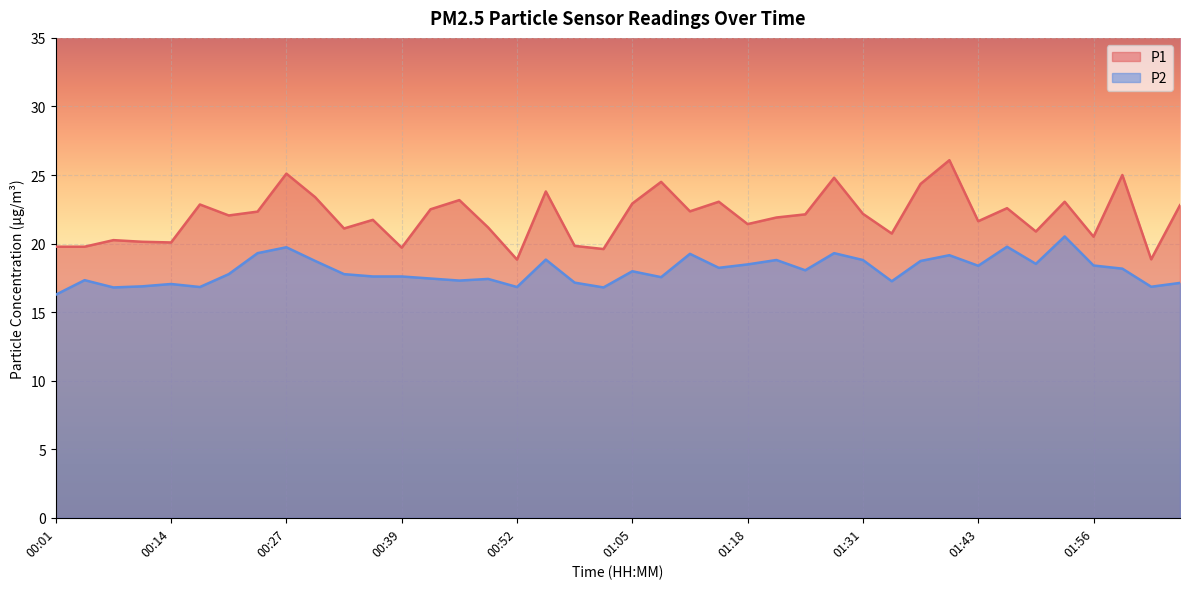

Reading right to left, what are all the values shown in this chart?

P1: 02:06=22.8	02:03=18.9	02:00=25.0	01:56=20.5	01:53=23.1	01:50=20.9	01:47=22.6	01:43=21.6	01:40=26.1	01:37=24.4	01:34=20.7	01:31=22.2	01:27=24.8	01:24=22.1	01:21=21.9	01:18=21.4	01:15=23.1	01:11=22.4	01:08=24.5	01:05=22.9	01:02=19.6	00:59=19.8	00:55=23.8	00:52=18.8	00:49=21.2	00:46=23.2	00:43=22.5	00:39=19.7	00:36=21.7	00:33=21.1	00:30=23.4	00:27=25.1	00:23=22.3	00:20=22.1	00:17=22.9	00:14=20.1	00:10=20.1	00:07=20.2	00:04=19.8	00:01=19.8
P2: 02:06=17.1	02:03=16.9	02:00=18.2	01:56=18.4	01:53=20.5	01:50=18.5	01:47=19.8	01:43=18.4	01:40=19.1	01:37=18.7	01:34=17.2	01:31=18.8	01:27=19.3	01:24=18.1	01:21=18.8	01:18=18.5	01:15=18.2	01:11=19.2	01:08=17.6	01:05=18.0	01:02=16.8	00:59=17.1	00:55=18.8	00:52=16.8	00:49=17.4	00:46=17.3	00:43=17.4	00:39=17.6	00:36=17.6	00:33=17.8	00:30=18.7	00:27=19.7	00:23=19.3	00:20=17.8	00:17=16.8	00:14=17.1	00:10=16.9	00:07=16.8	00:04=17.3	00:01=16.3